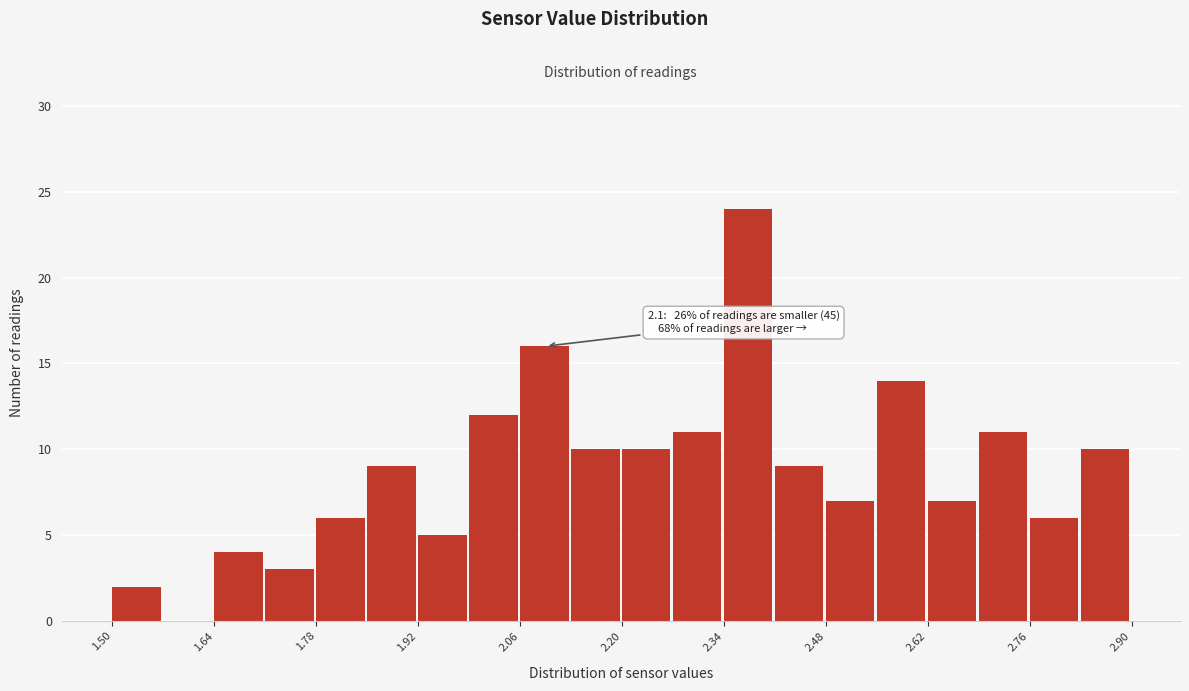

Around what value on the x-axis is the tallest bar? Give the approximate position of its centre, as read against the axis.

2.38